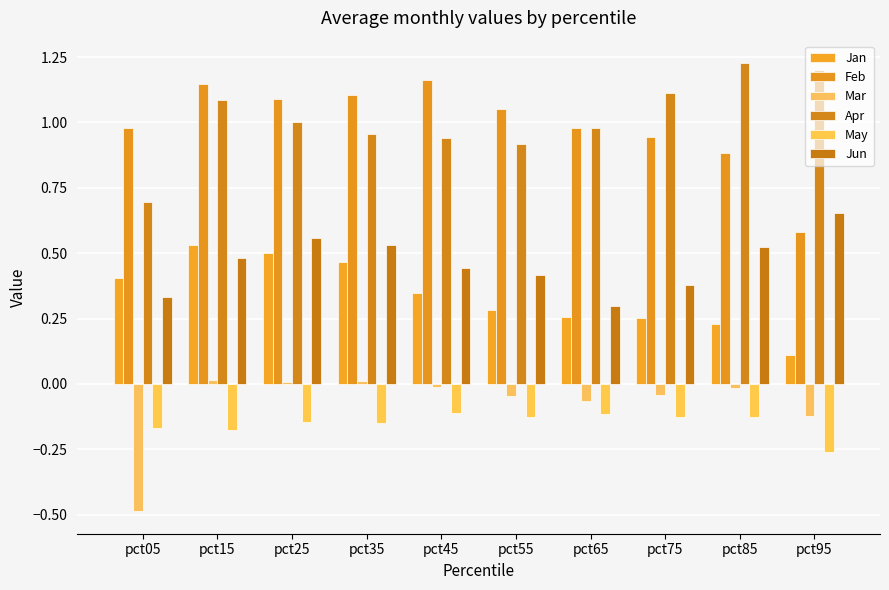

What is the sum of all Jun values?

4.6